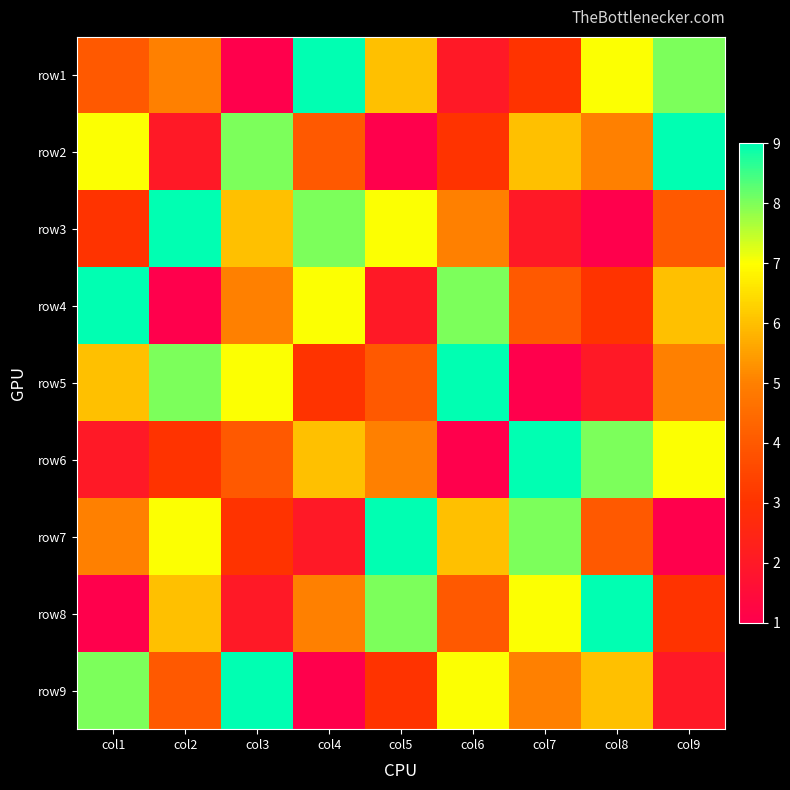

What is the difference between the highest and lowest values at col8?

8